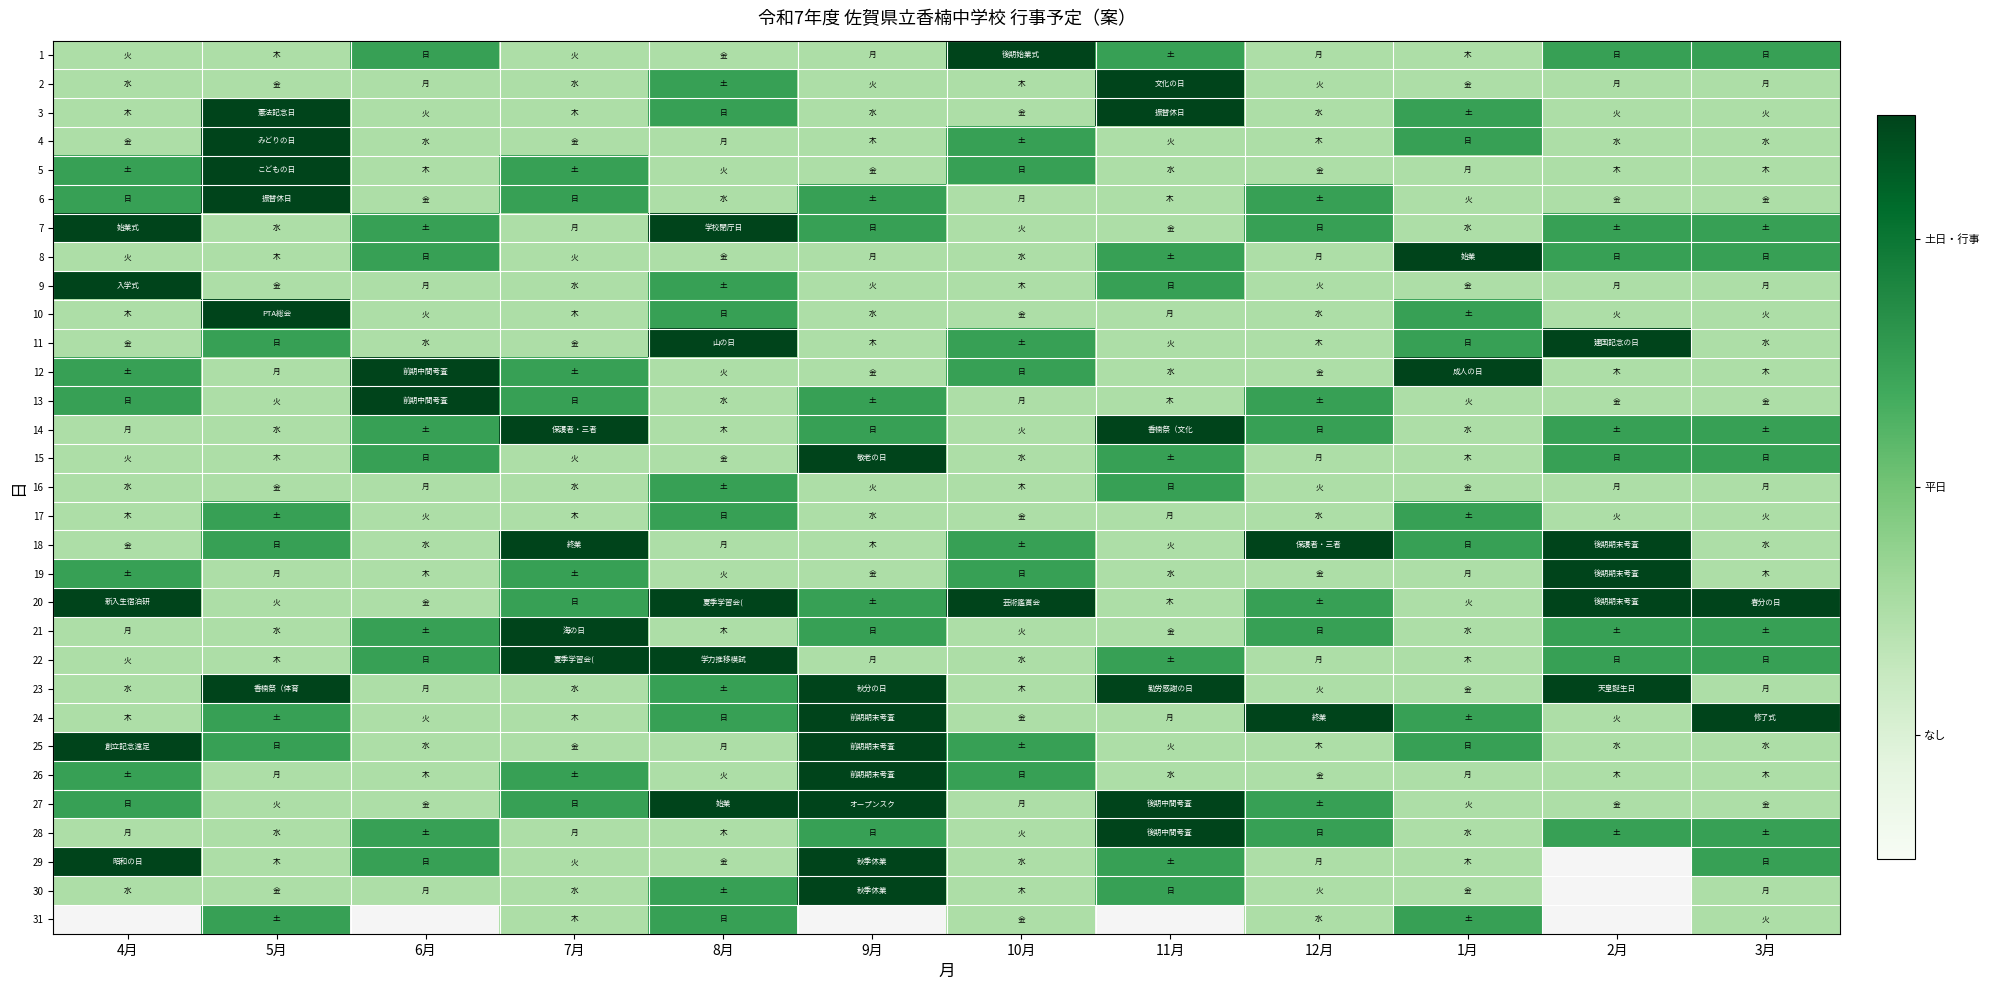

At how many categories does at least one series exceed 1?

12